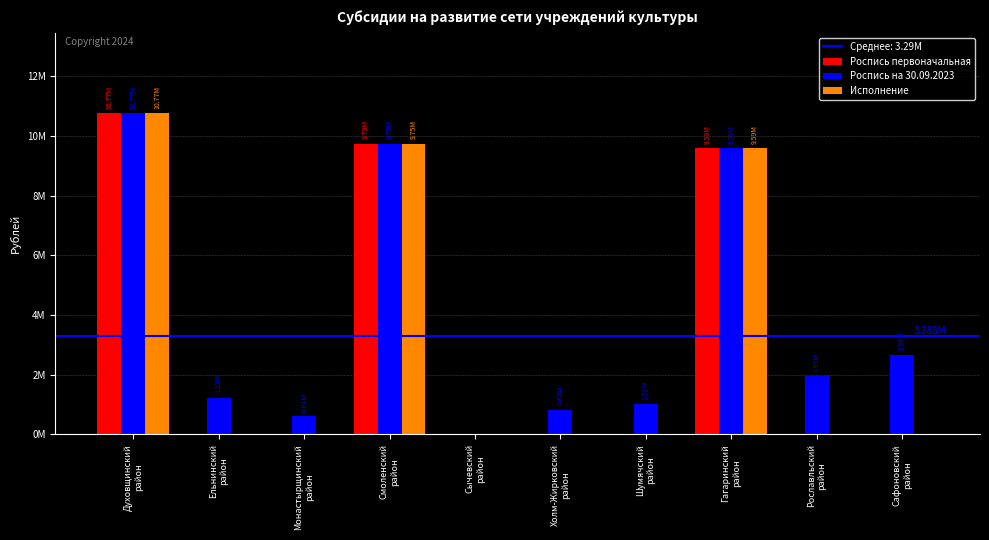

What is the sum of all Роспись первоначальная values?

30115540.0